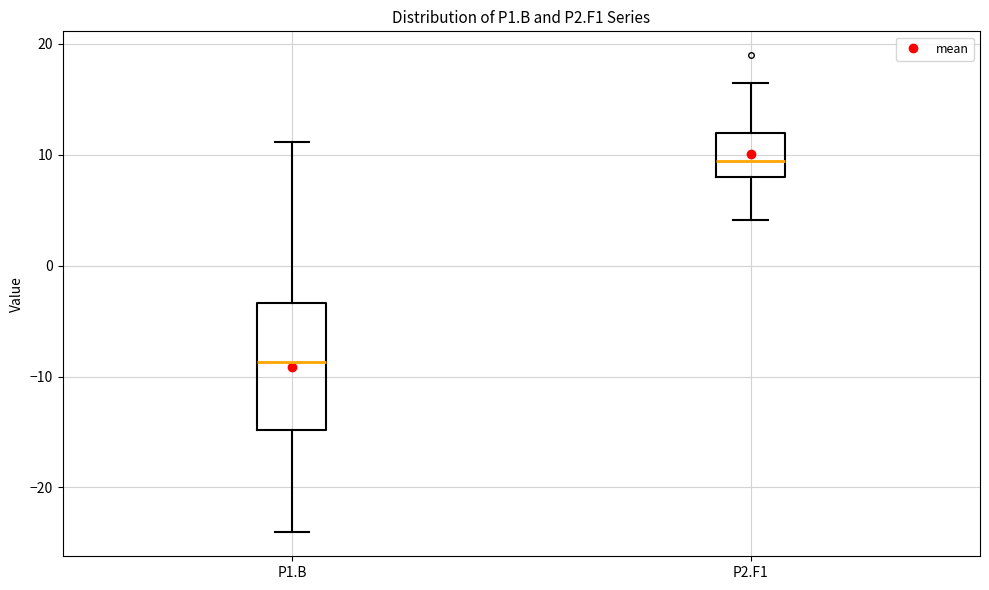

Comparing the boxes themselves (not the whiskers), which one is the tallest?

P1.B